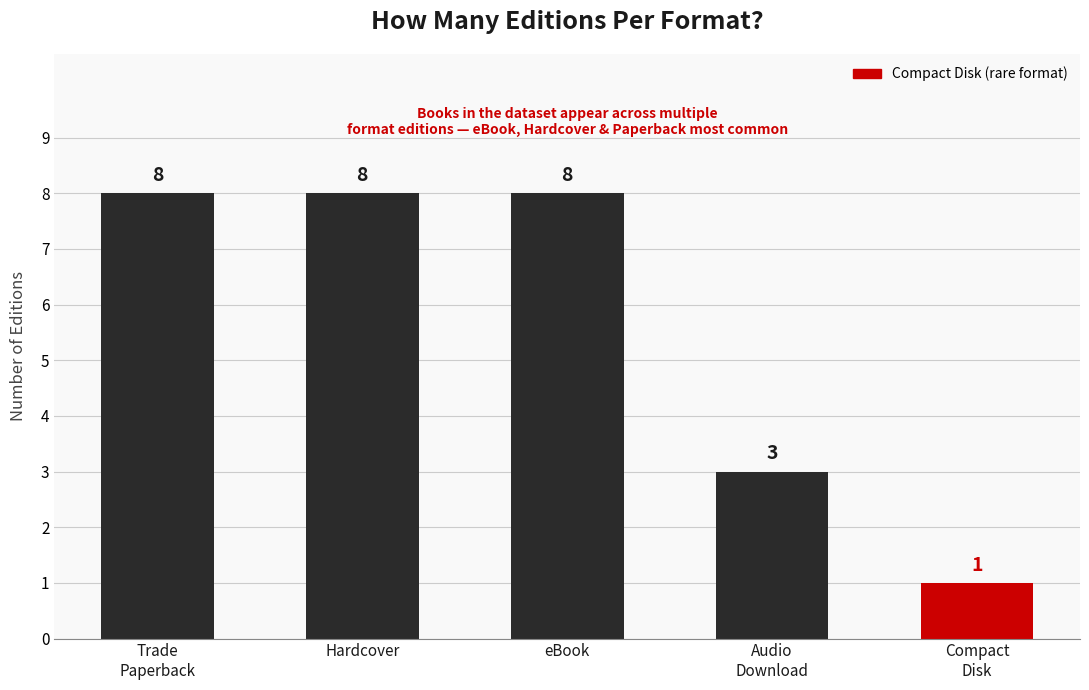

Reading left to right, transcribe all the data shown in this chart.

Trade
Paperback=8	Hardcover=8	eBook=8	Audio
Download=3	Compact
Disk=1